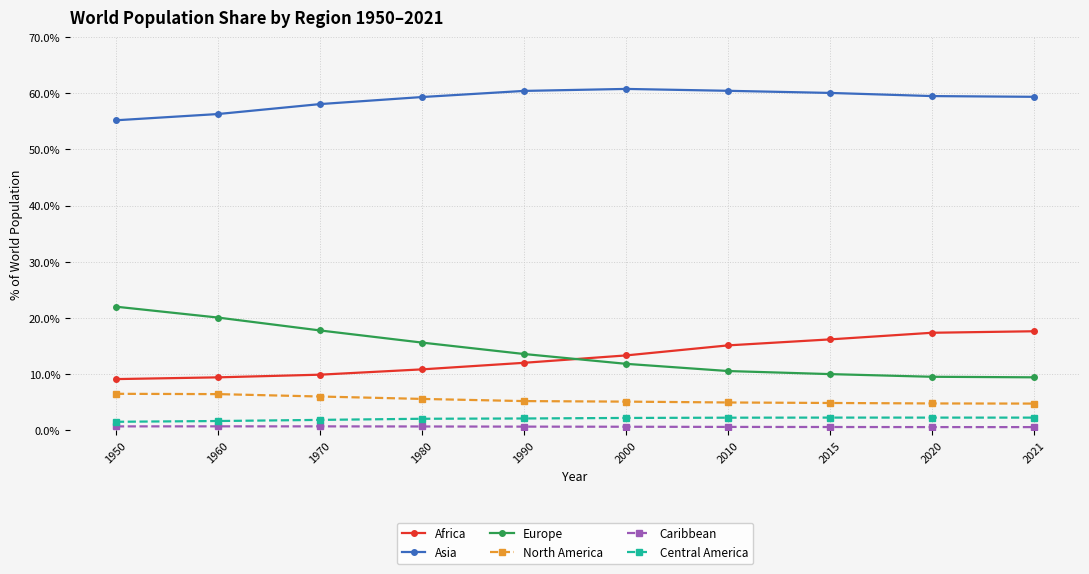

What is the difference between the highest and lowest values at 2021?

0.6